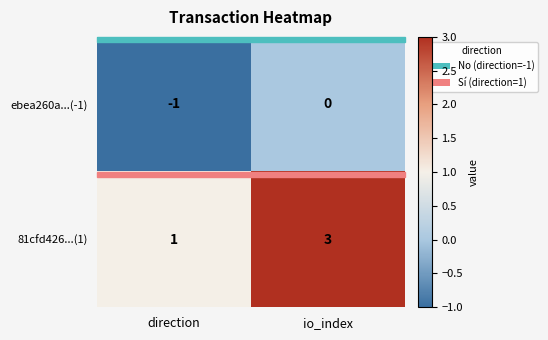

True or false: 81cfd426...(1) has a value of 1 at direction.

True